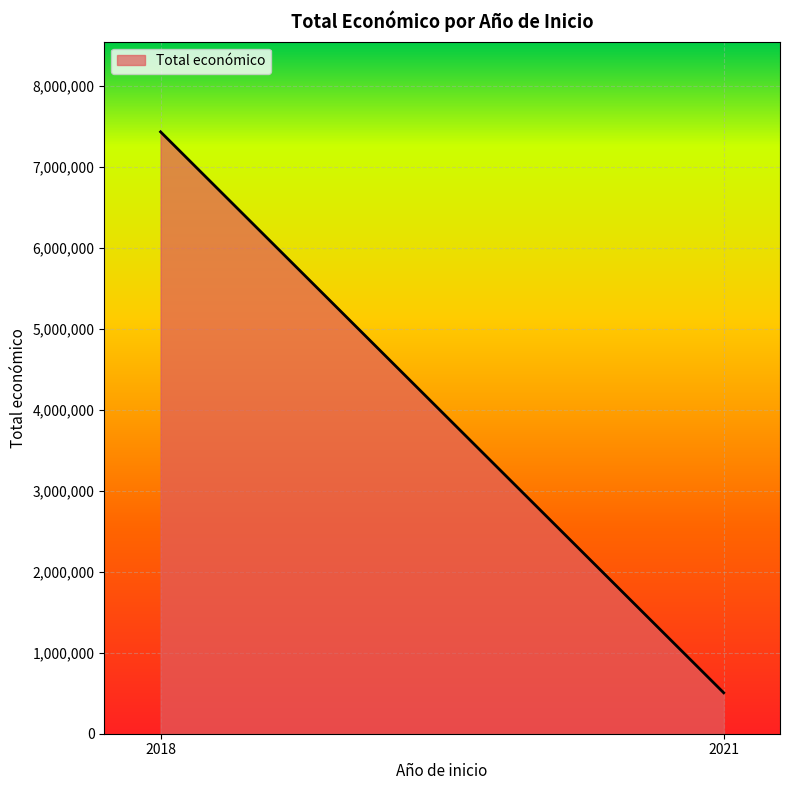

Where is the first local maximum?

2018